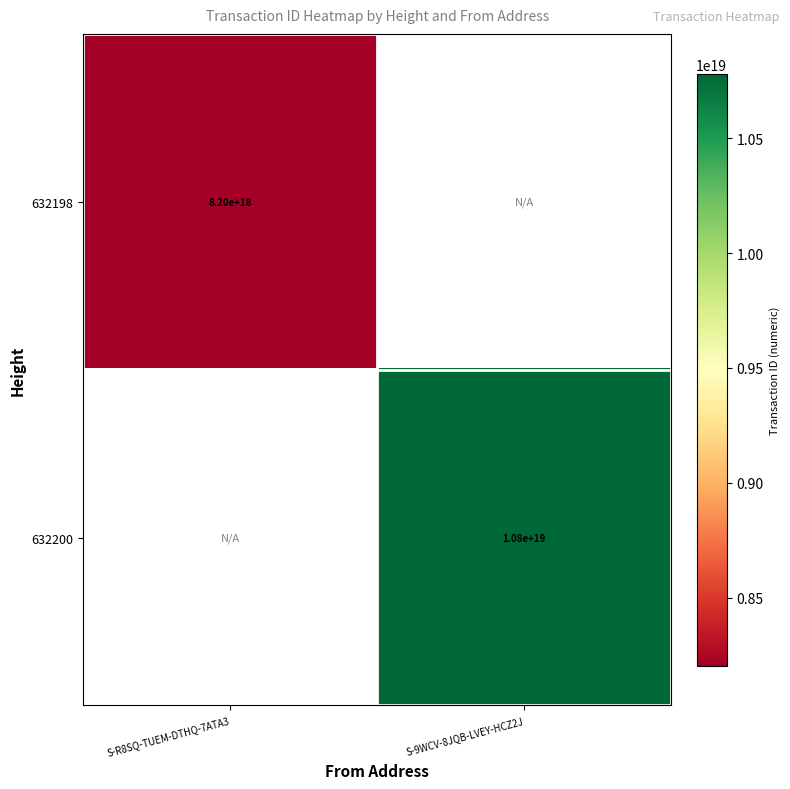

Between S-R8SQ-TUEM-DTHQ-7ATA3 and S-9WCV-8JQB-LVEY-HCZ2J, which is larger?

S-9WCV-8JQB-LVEY-HCZ2J